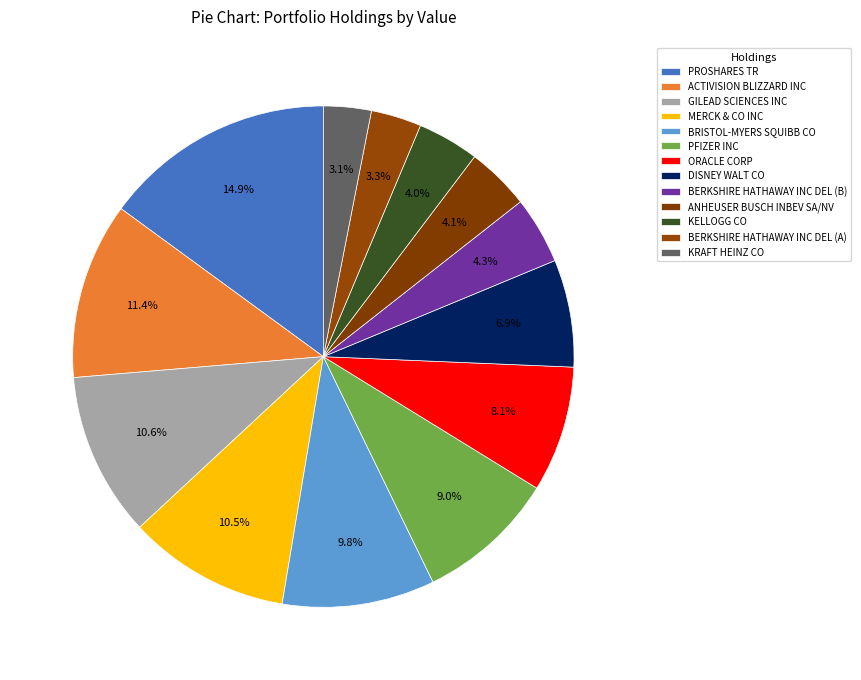

How much of the chart is everything except BERKSHIRE HATHAWAY INC DEL (A)?

96.7%